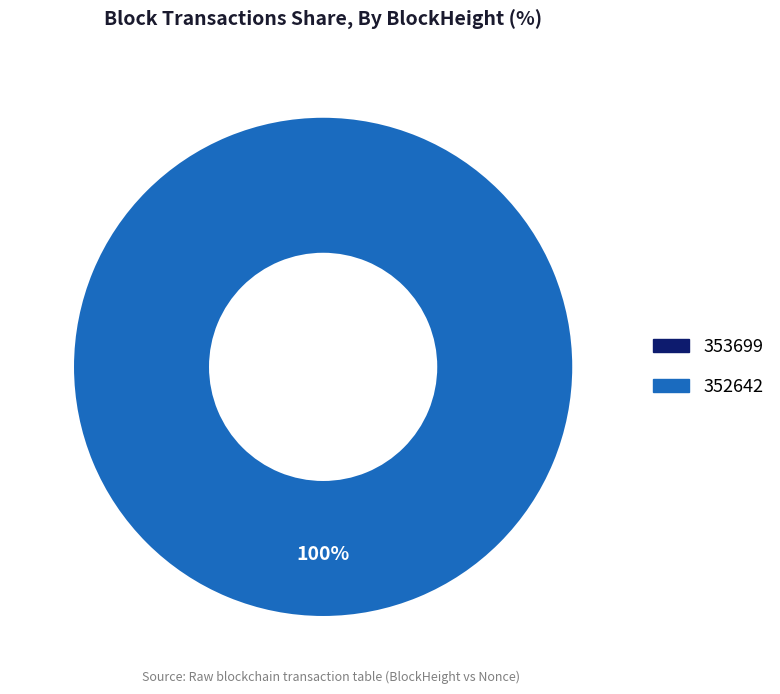

Count the number of slices in the pie.

2